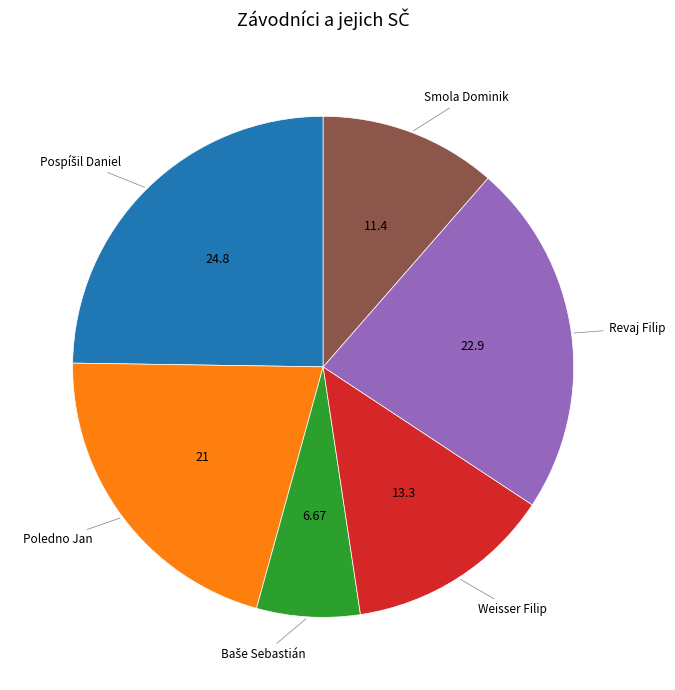

Is there any slice that represents more than half of the pie?

No